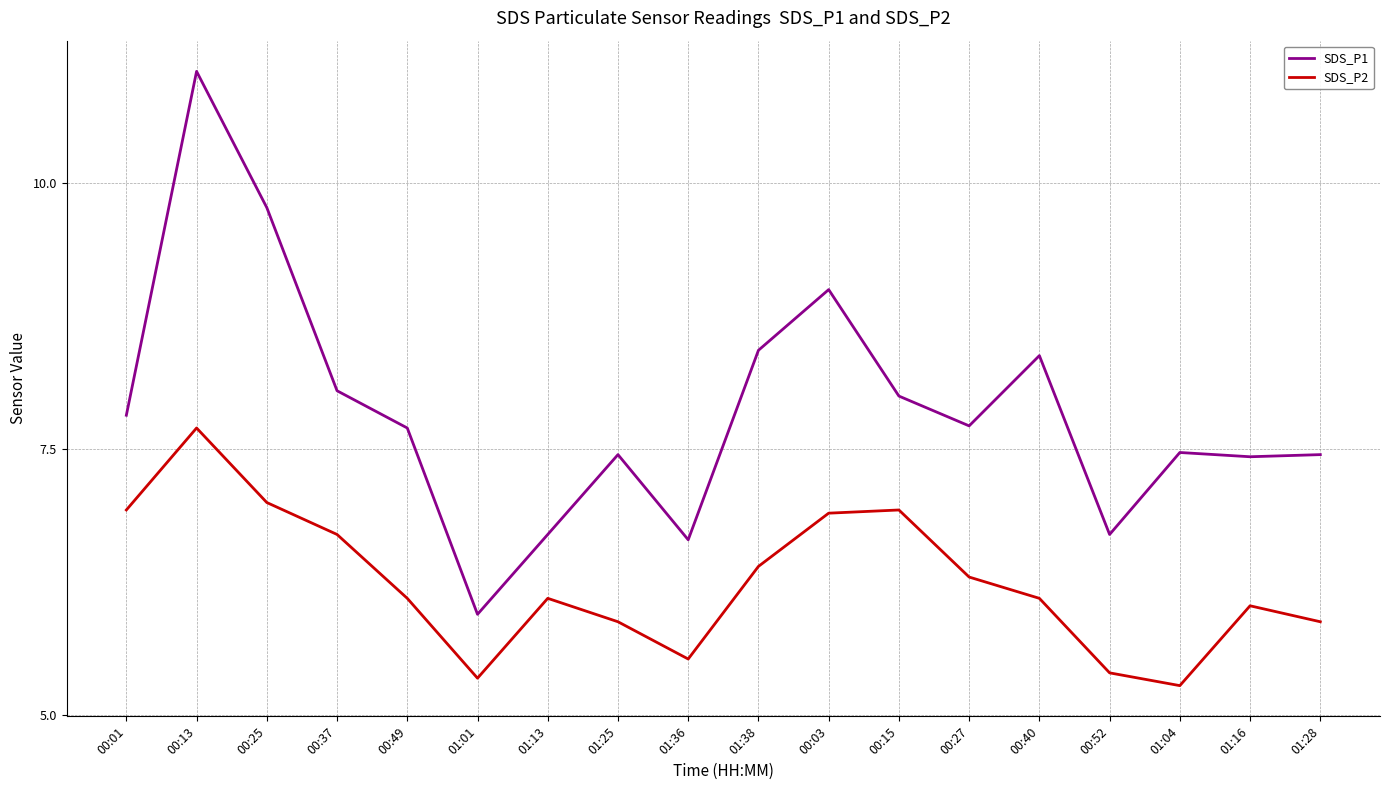

What position from the right is 00:01?

18